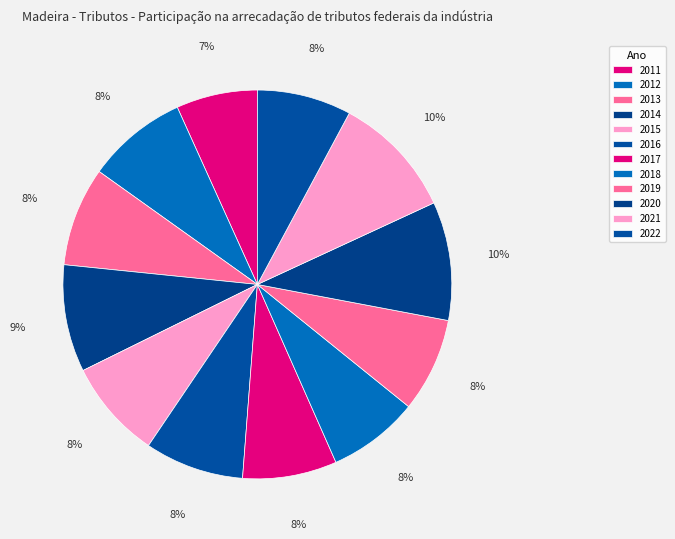

Is it true that 2012 is 17% of the pie?

False